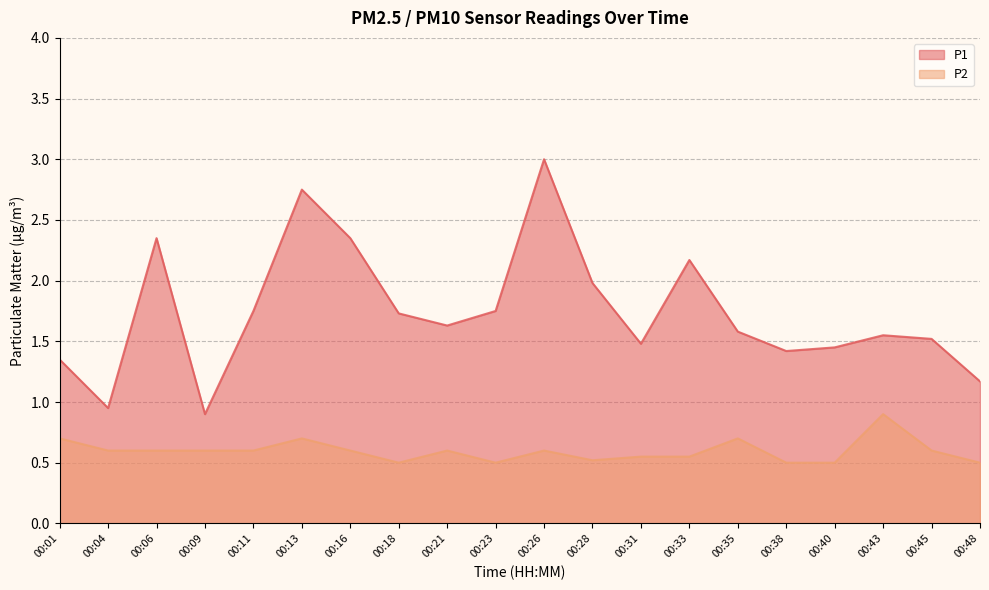

At how many categories does at least one series exceed 1?

18